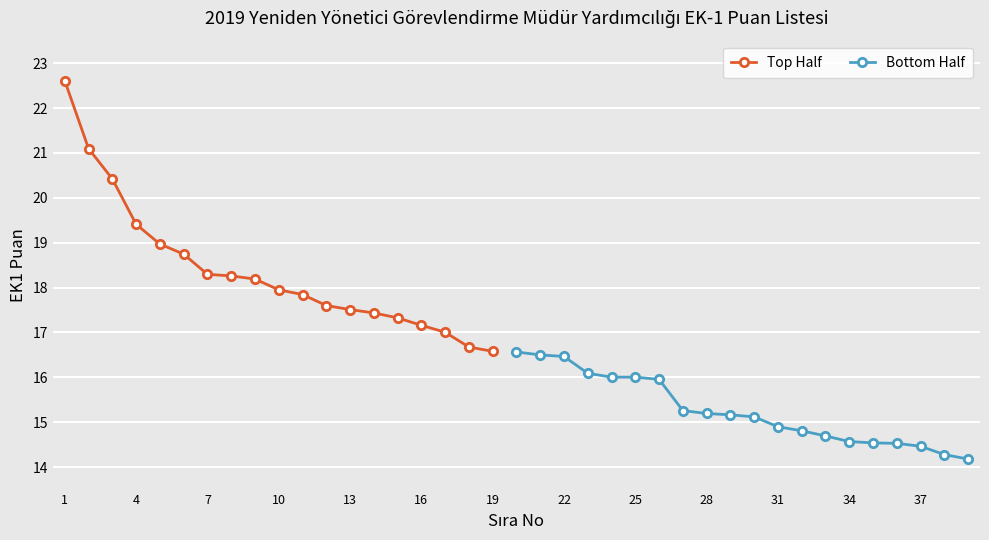

What is the greatest value displayed?

22.6